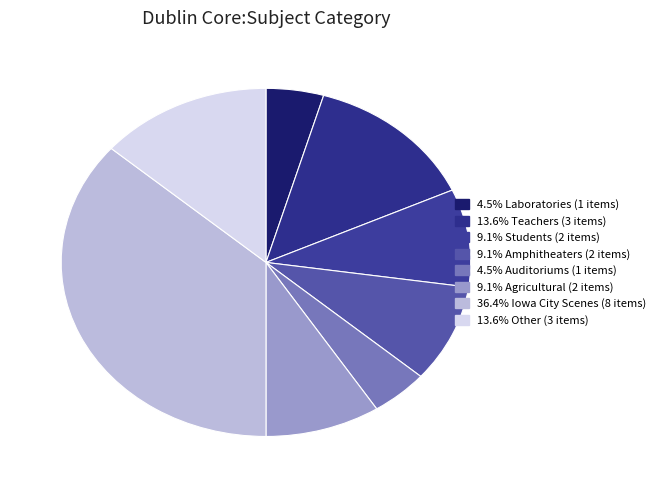

Count the number of slices in the pie.

8